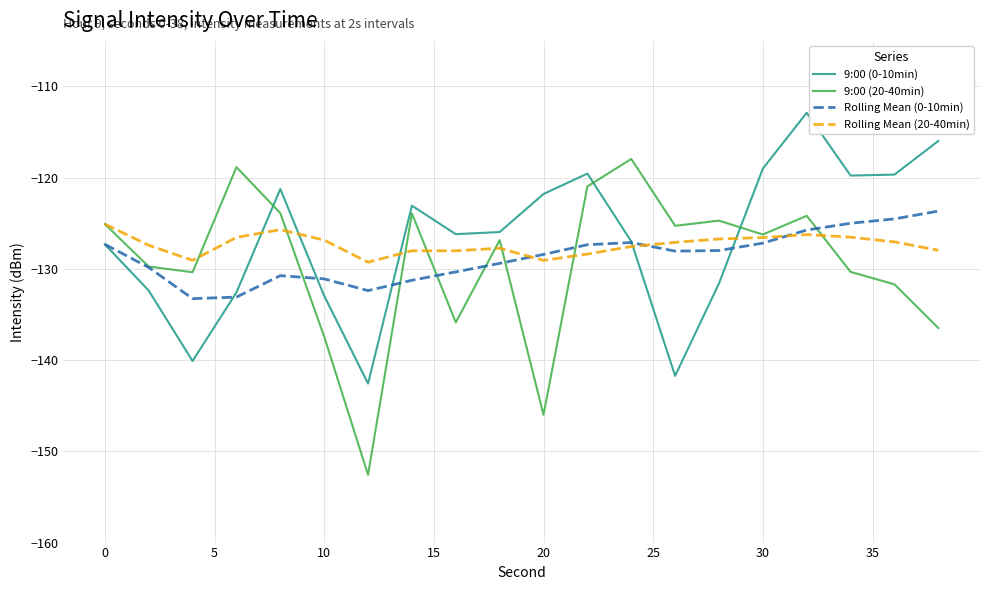

What is the average value of the 9:00 (20-40min) series?

-129.4